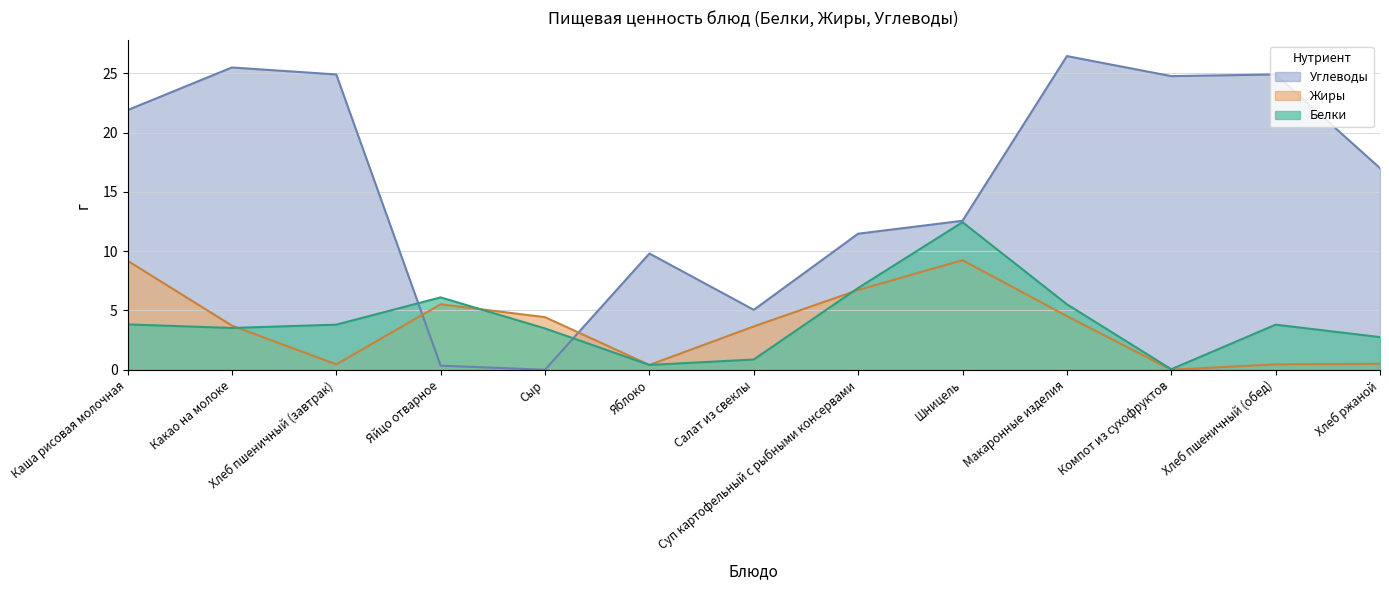

Which series ends up on top after the final intersection of Жиры and Углеводы?

Углеводы